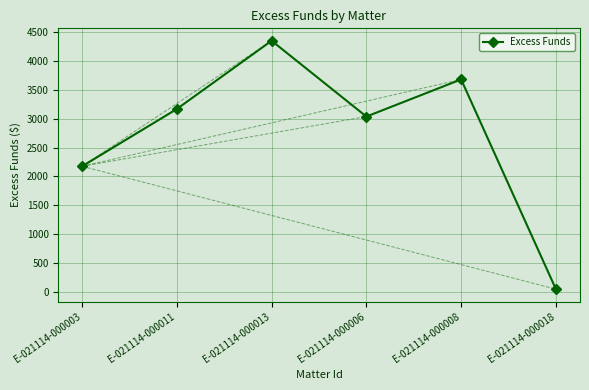

What is the average value?

2742.8